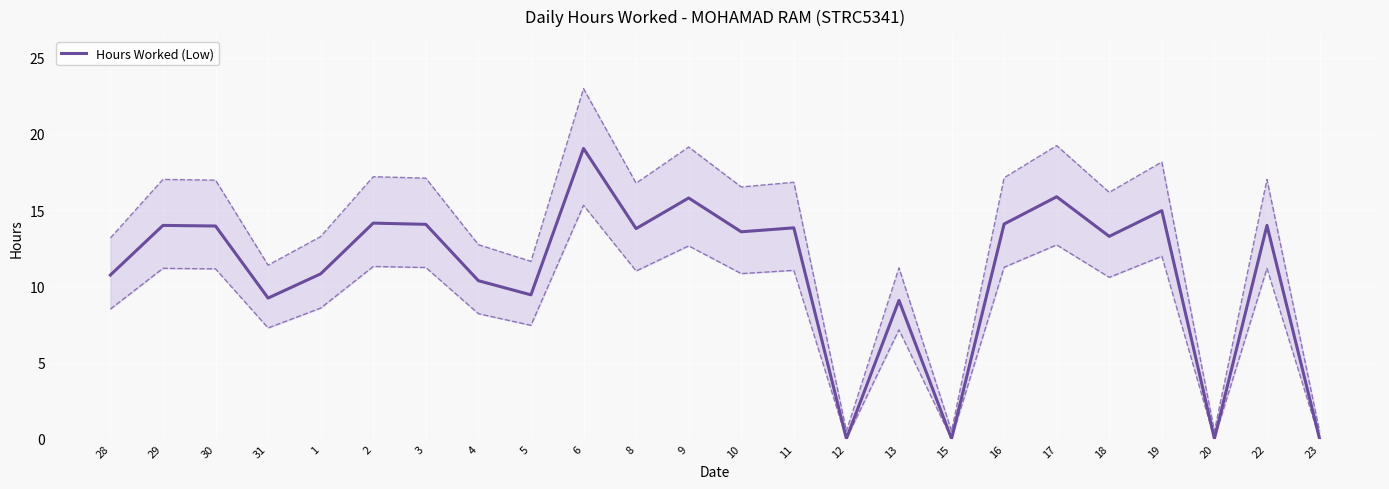

Between 15 and 3, which is larger?

3